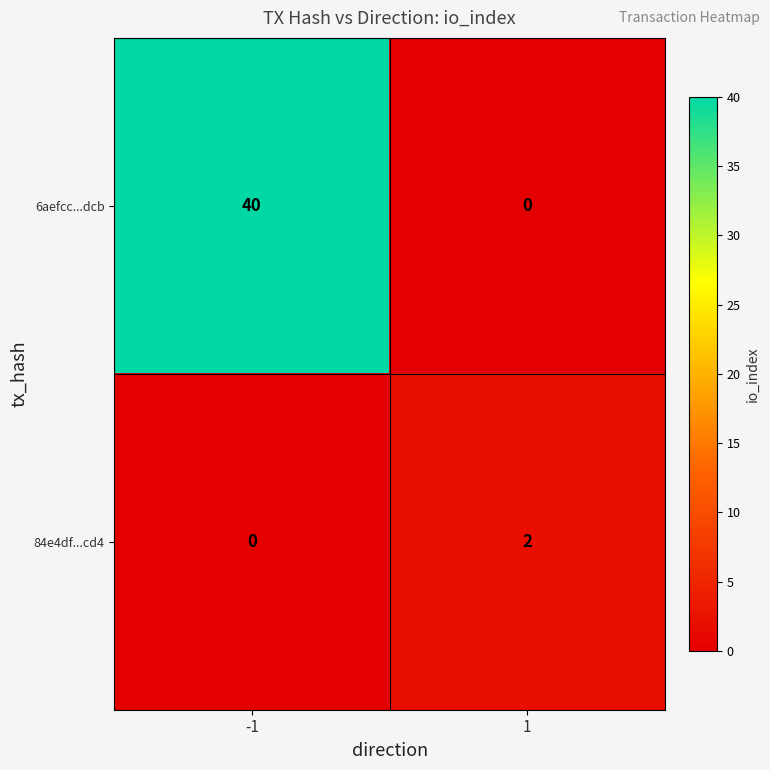

What is the sum of all 6aefcc...dcb values?

40